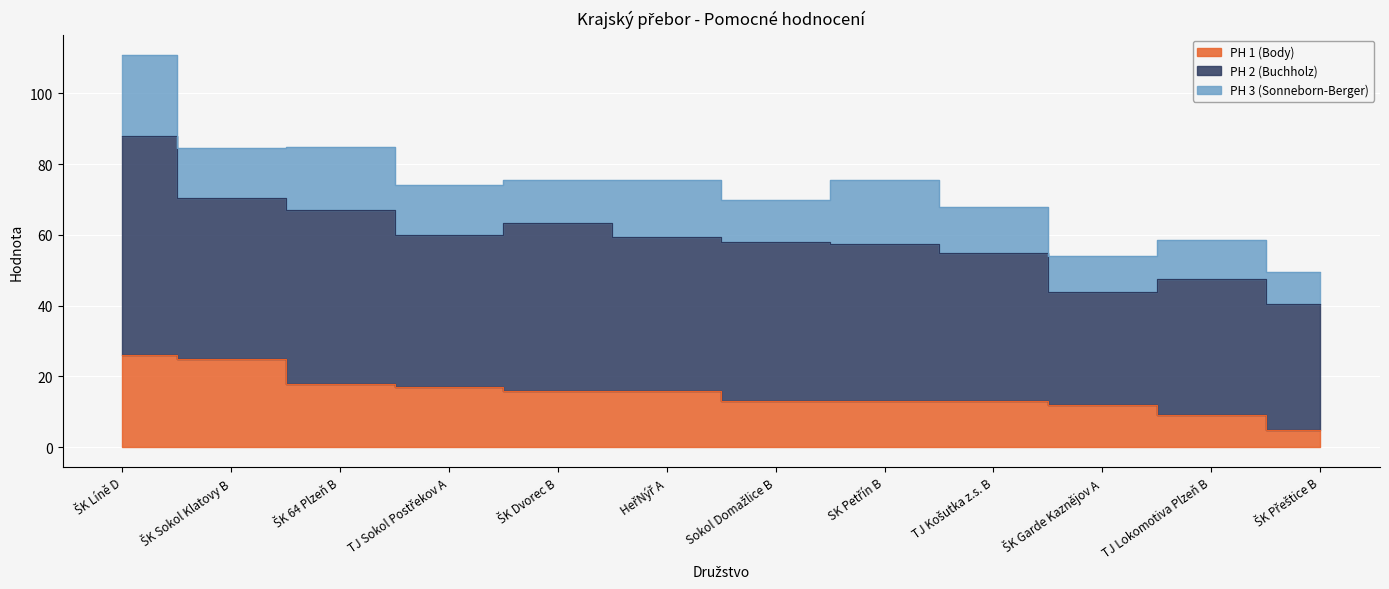

What is the lowest value of the PH 2 (Buchholz) series?

32.0